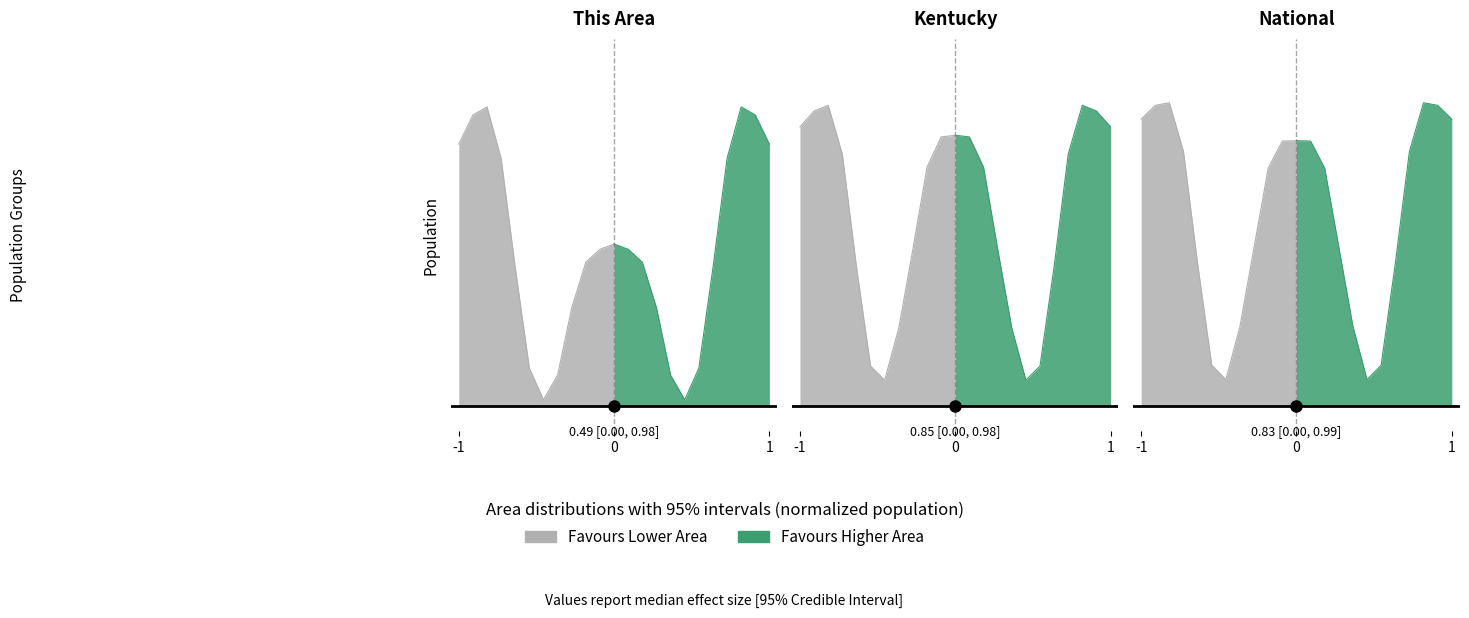

List the series in order of their peak value, lowest first.

This Area, Kentucky, National